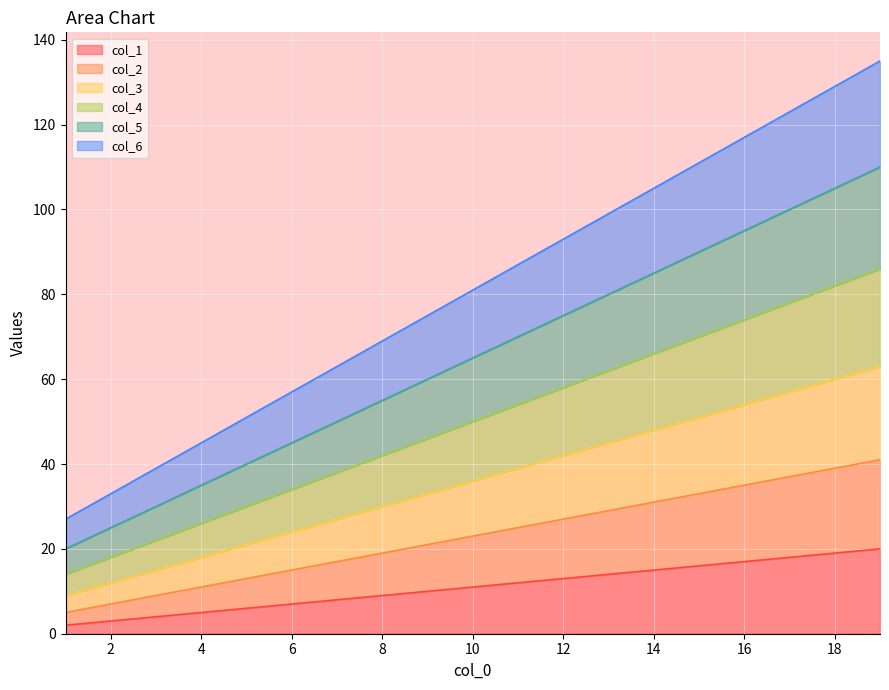

What is the value of the col_5 point at the 17th from the left?

100